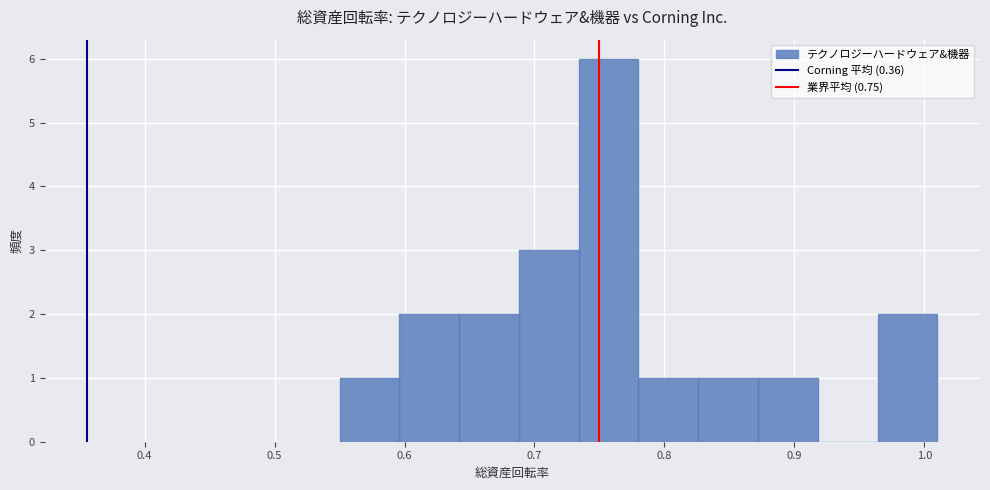

Reading left to right, list every bar in this chart as the range it spans on the x-axis followed by its height. Neither the bar edges nor the heights are printed on the chart, so give them approximately, as read against the axes.

0.550 to 0.596: 1
0.596 to 0.642: 2
0.642 to 0.688: 2
0.688 to 0.734: 3
0.734 to 0.780: 6
0.780 to 0.826: 1
0.826 to 0.872: 1
0.872 to 0.918: 1
0.918 to 0.964: 0
0.964 to 1.010: 2